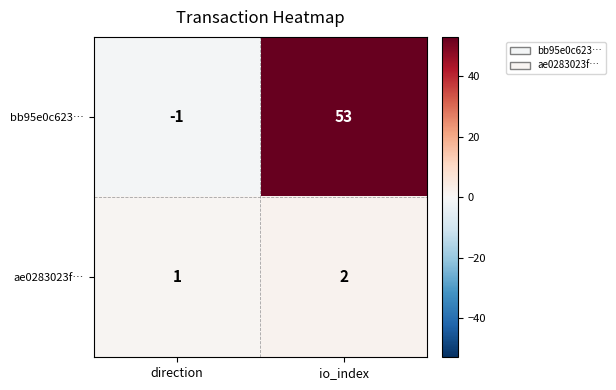

Which label corresponds to the largest value in the chart?

io_index